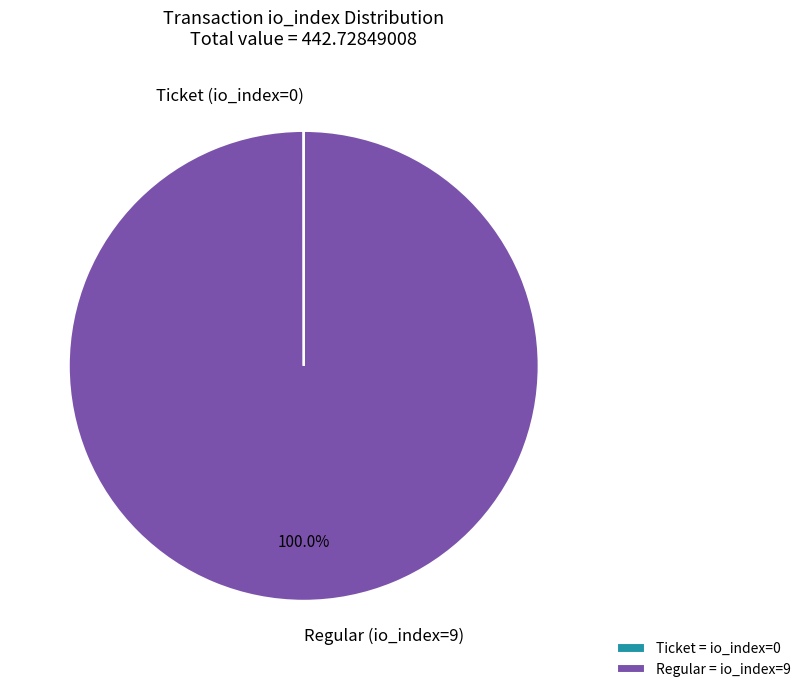

Which slice is the largest?

Regular (io_index=9)